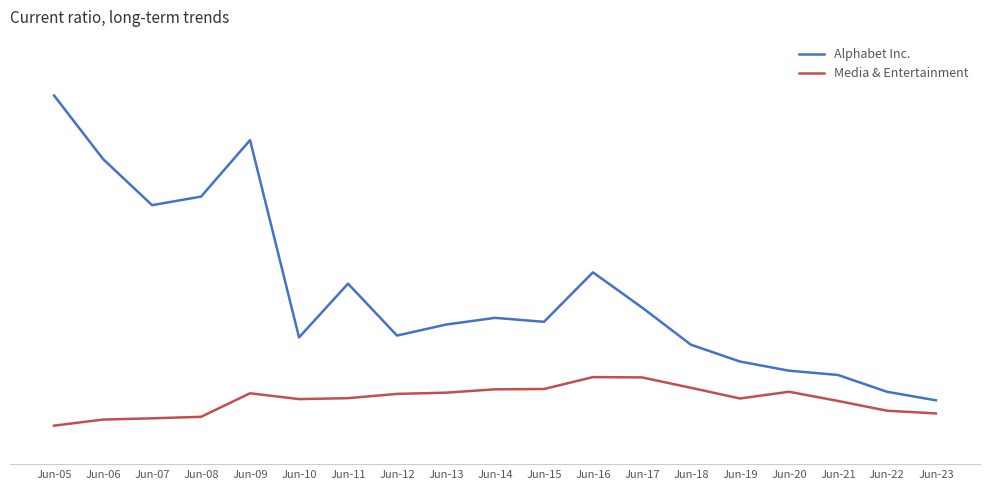

List the series in order of their overall mean, lowest first.

Media & Entertainment, Alphabet Inc.